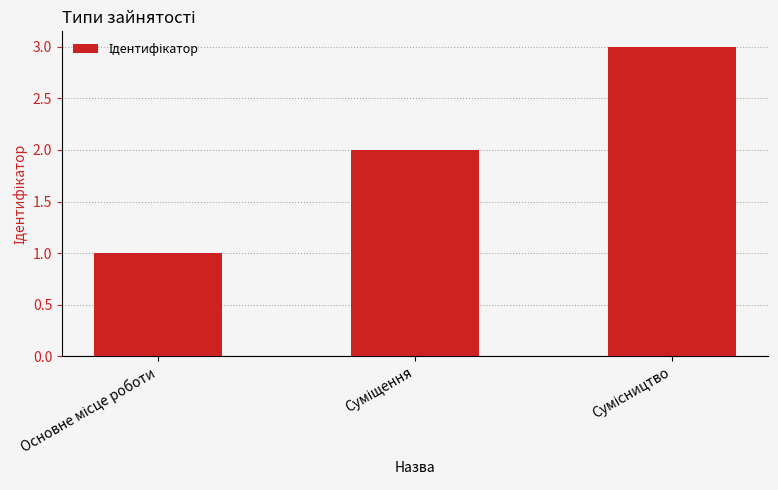

How many data points are less than 2?

1